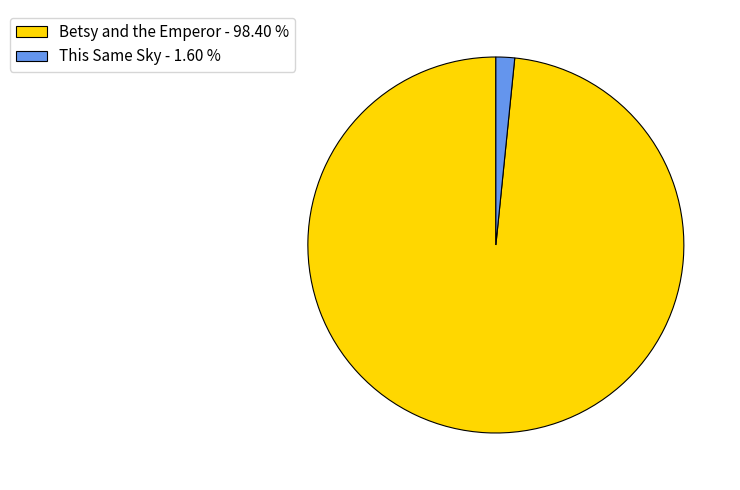

Which has a higher value, Betsy and the Emperor - 98.40 % or This Same Sky - 1.60 %?

Betsy and the Emperor - 98.40 %